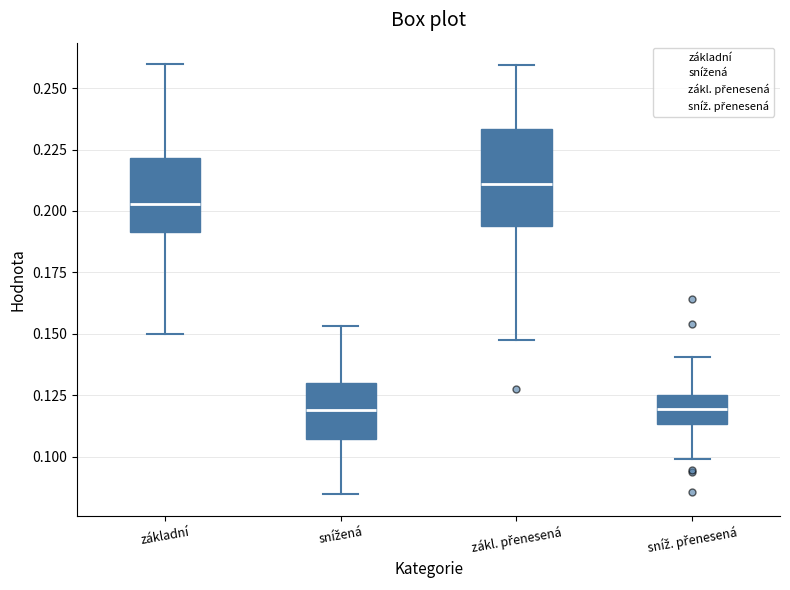

Reading left to right, read every box against the y-axis: the position of its median line, the range the box covers, and the ends of its whiskers. The values are not printed on the chart, so give them approximately, as read against the axis.

základní: median 0.205, box 0.190 to 0.220, whiskers 0.150 to 0.260
snížená: median 0.120, box 0.105 to 0.130, whiskers 0.085 to 0.155
zákl. přenesená: median 0.210, box 0.195 to 0.235, whiskers 0.145 to 0.260
sníž. přenesená: median 0.120, box 0.115 to 0.125, whiskers 0.100 to 0.140